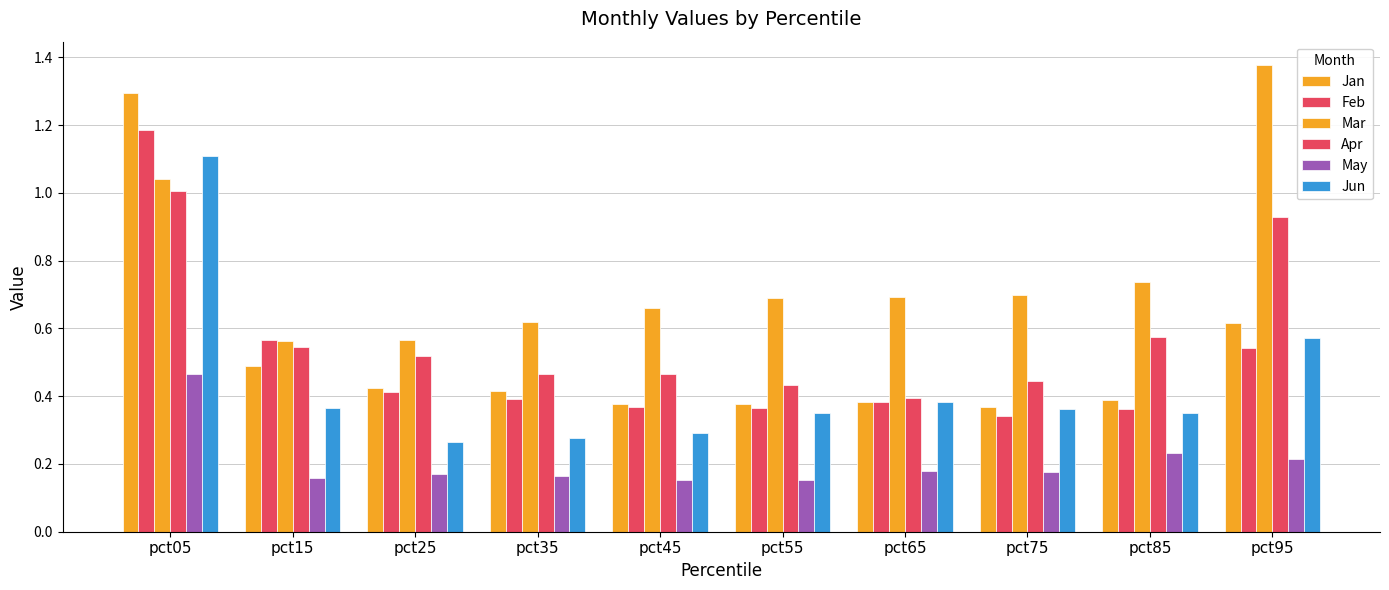

How many distinct data groups are displayed?

6